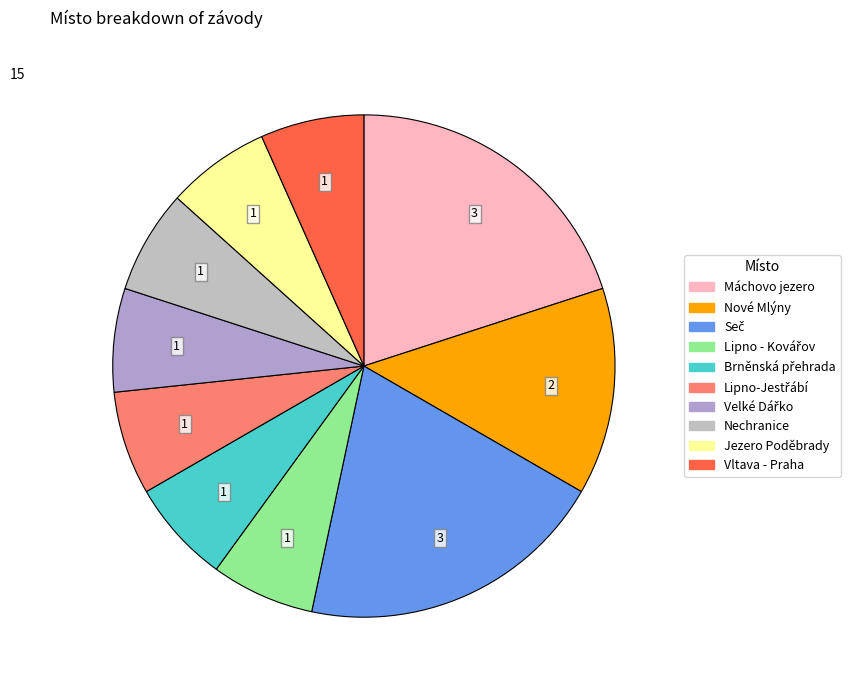

What is the largest slice in the pie chart?

Máchovo jezero